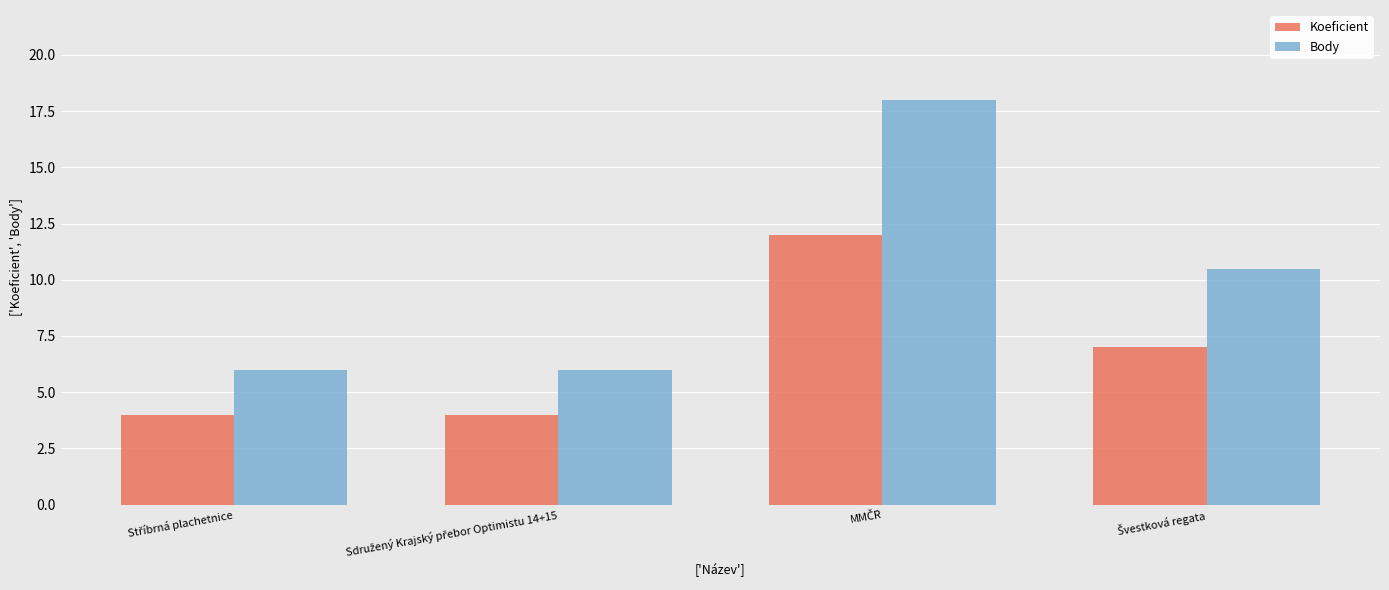

How many groups of bars are there?

4